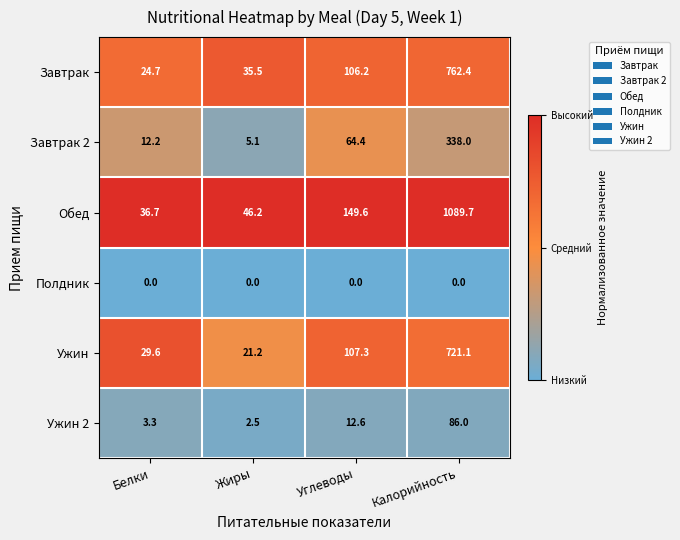

What is the greatest value displayed?

1089.7